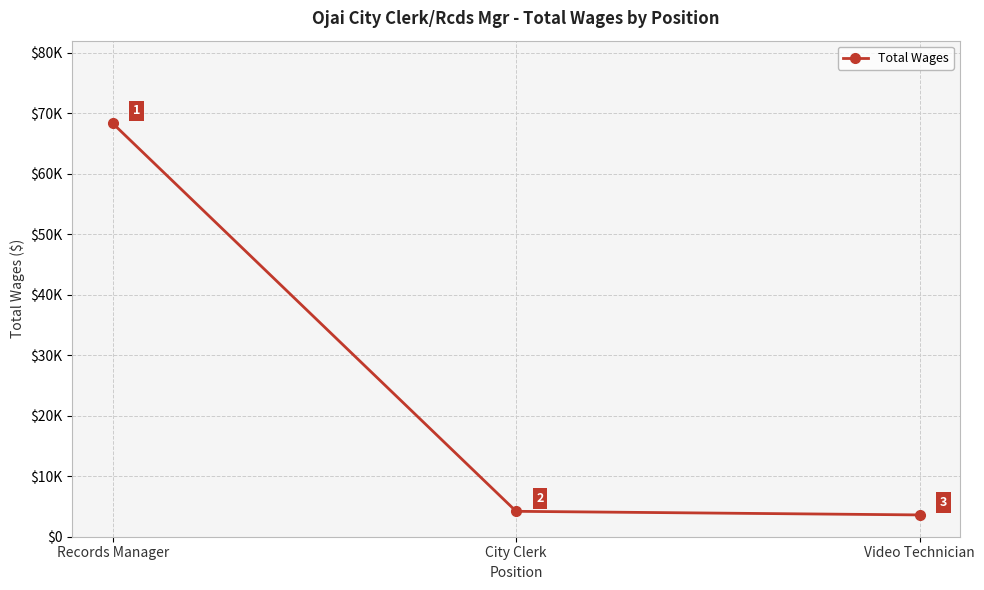

What is the sum of all values?

76135